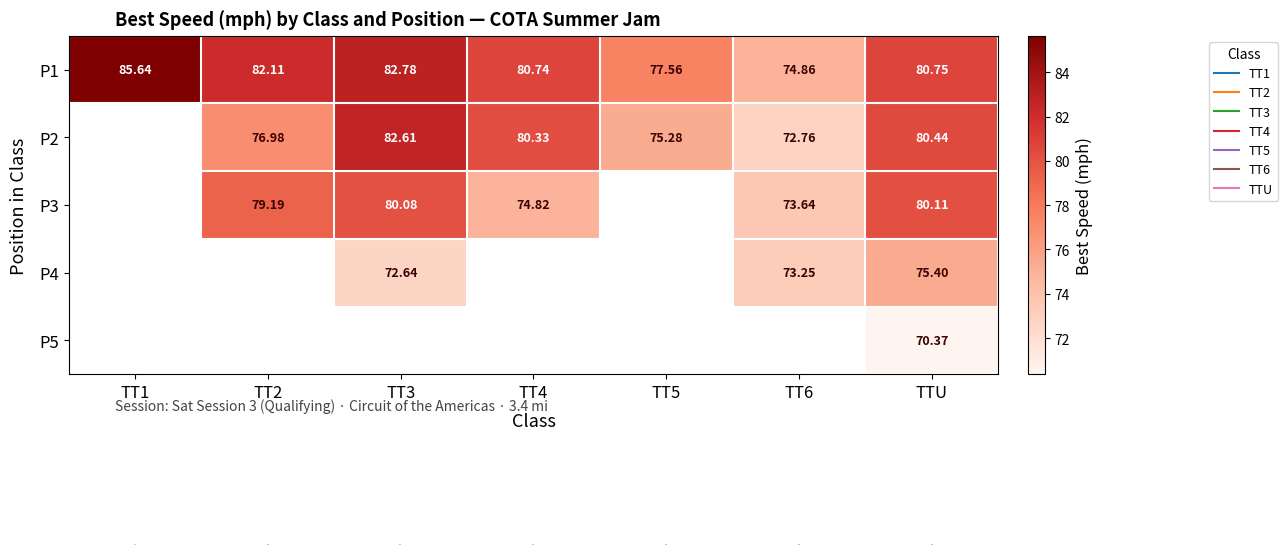

What is the difference between the highest and lowest values at TT5?

2.3